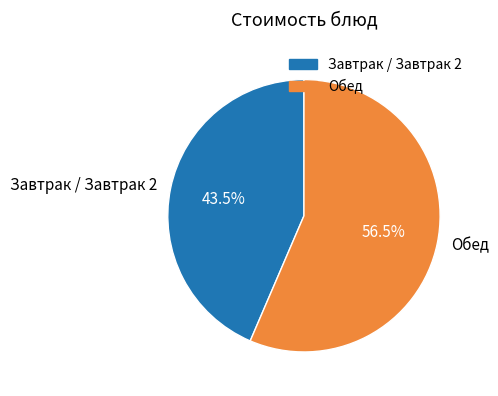

What percentage do Завтрак / Завтрак 2 and Обед together represent?

100.0%